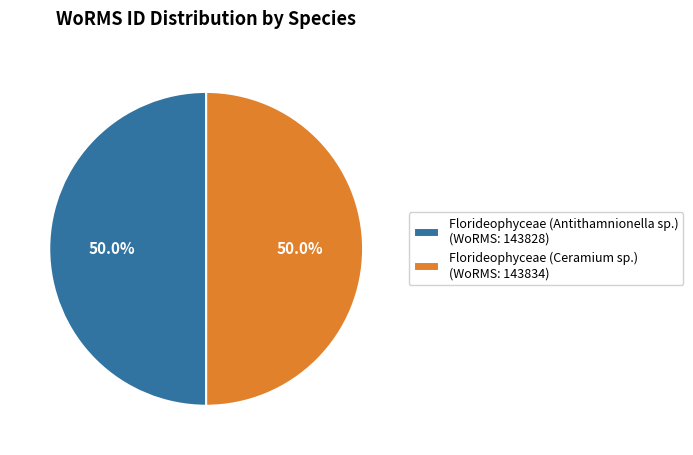

Combined, do Florideophyceae (Antithamnionella sp.) and Florideophyceae (Ceramium sp.) account for over 50%?

Yes